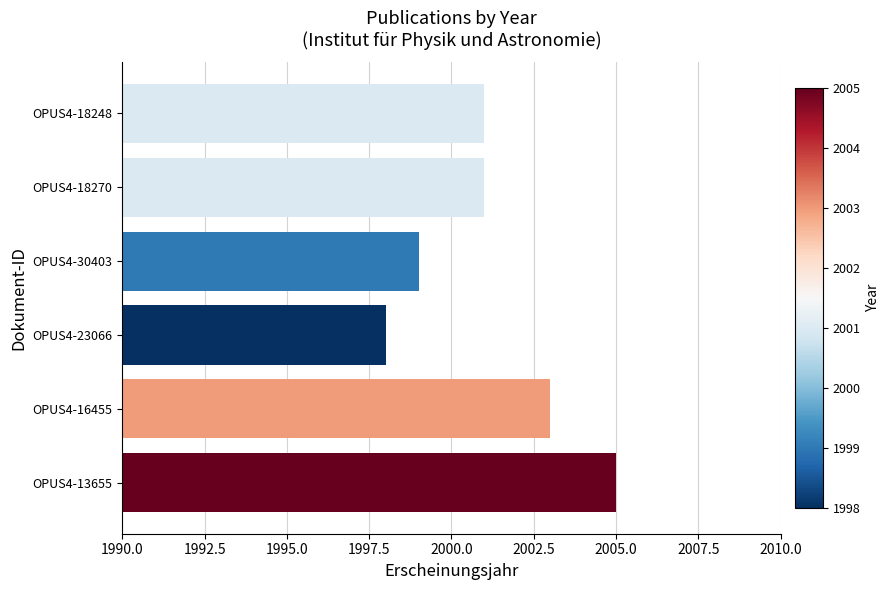

What is the greatest value displayed?

2005